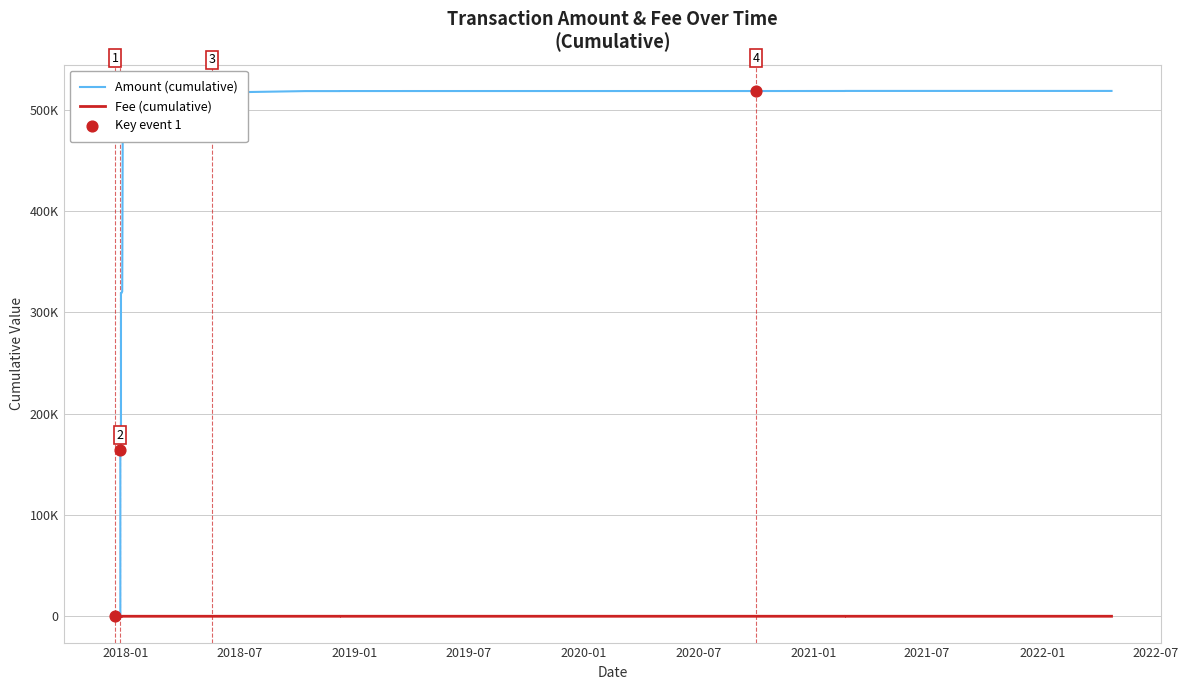

Is the value of Amount (cumulative) at 12 greater than the value of Fee (cumulative) at 2018-01?

Yes